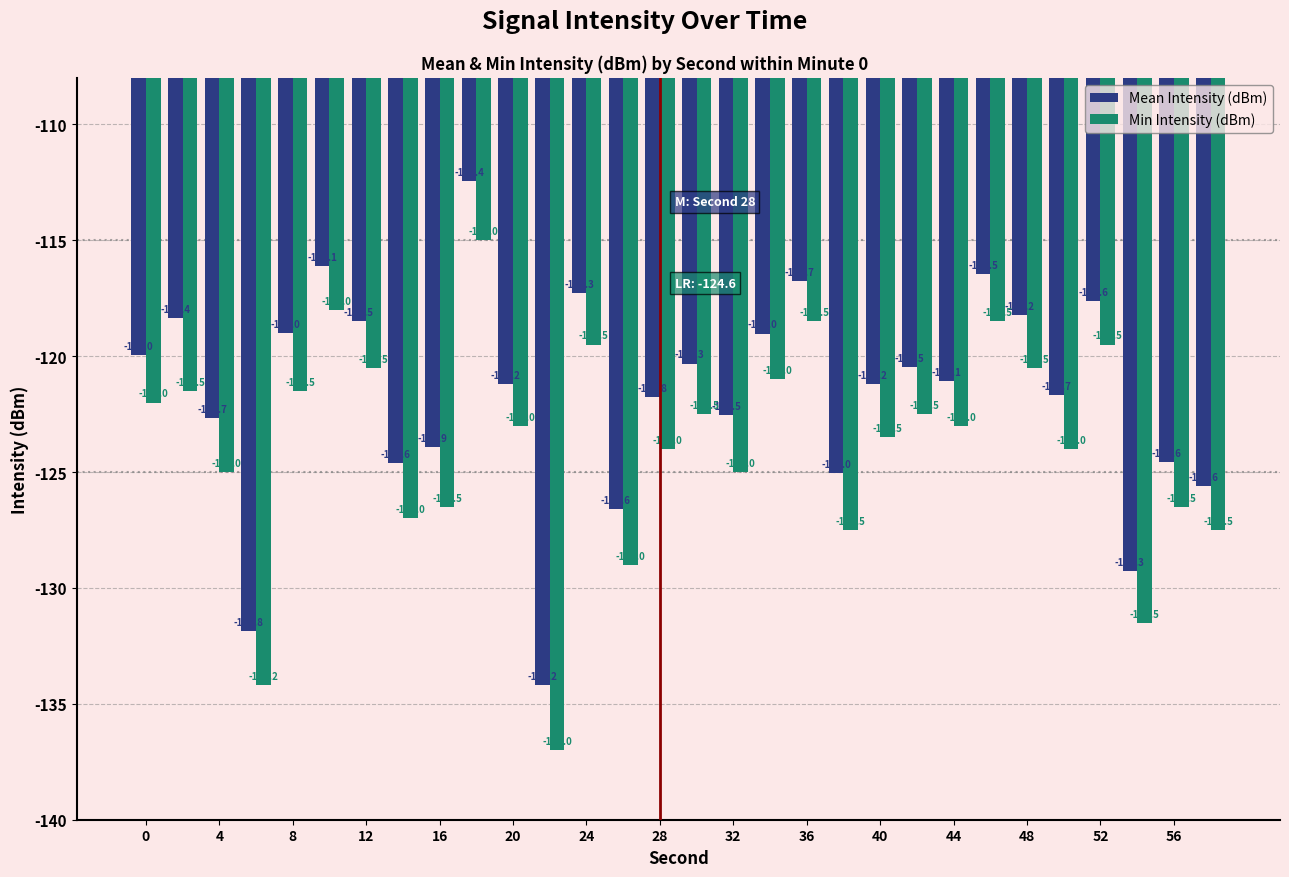

How many data points in Min Intensity (dBm) are above -123?

14